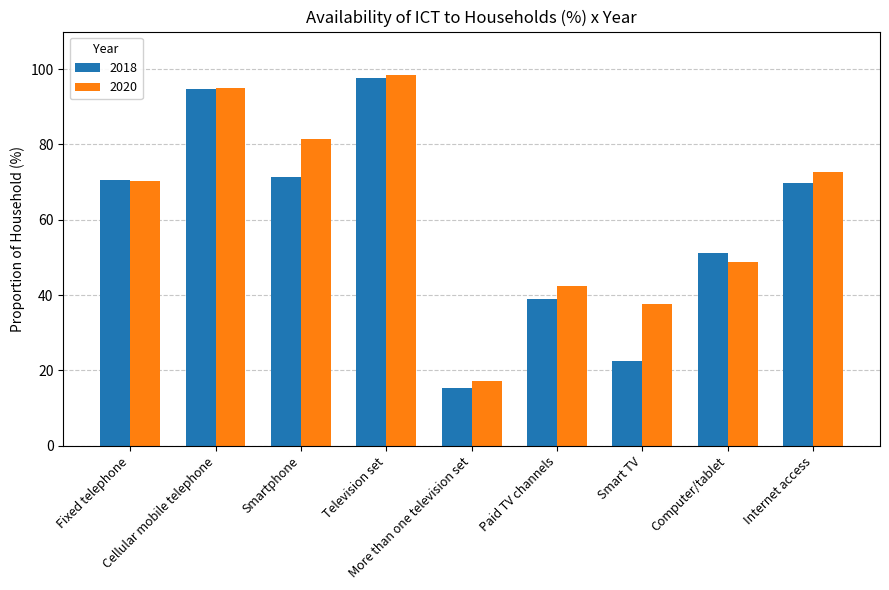

Does the chart contain stacked bars?

No